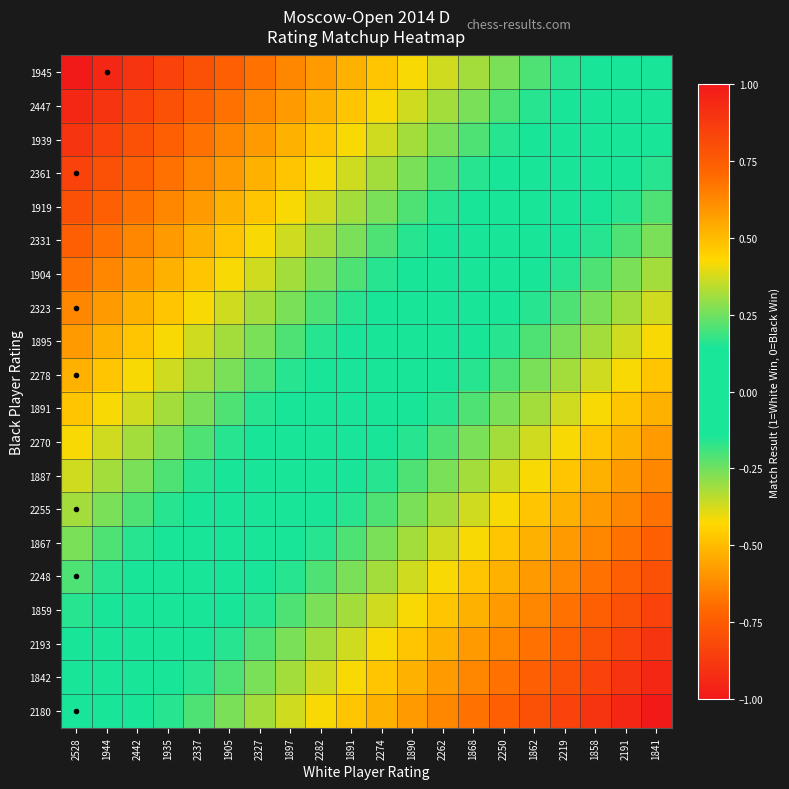

At which category is the sum across all series the highest?

1841